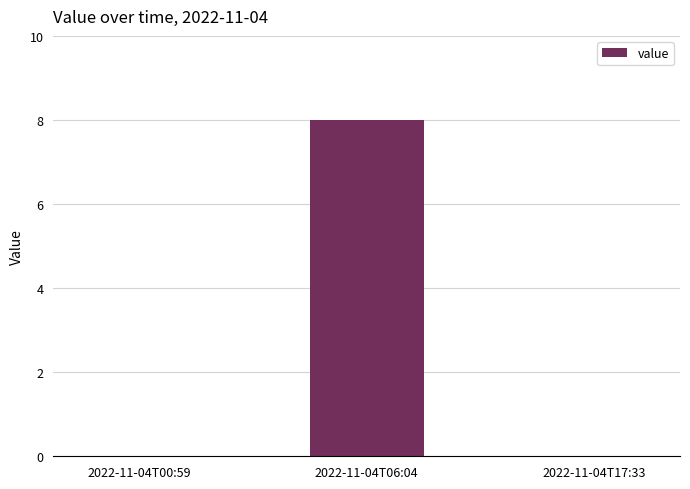

Is it true that the value at 2022-11-04T17:33 is 0?

True